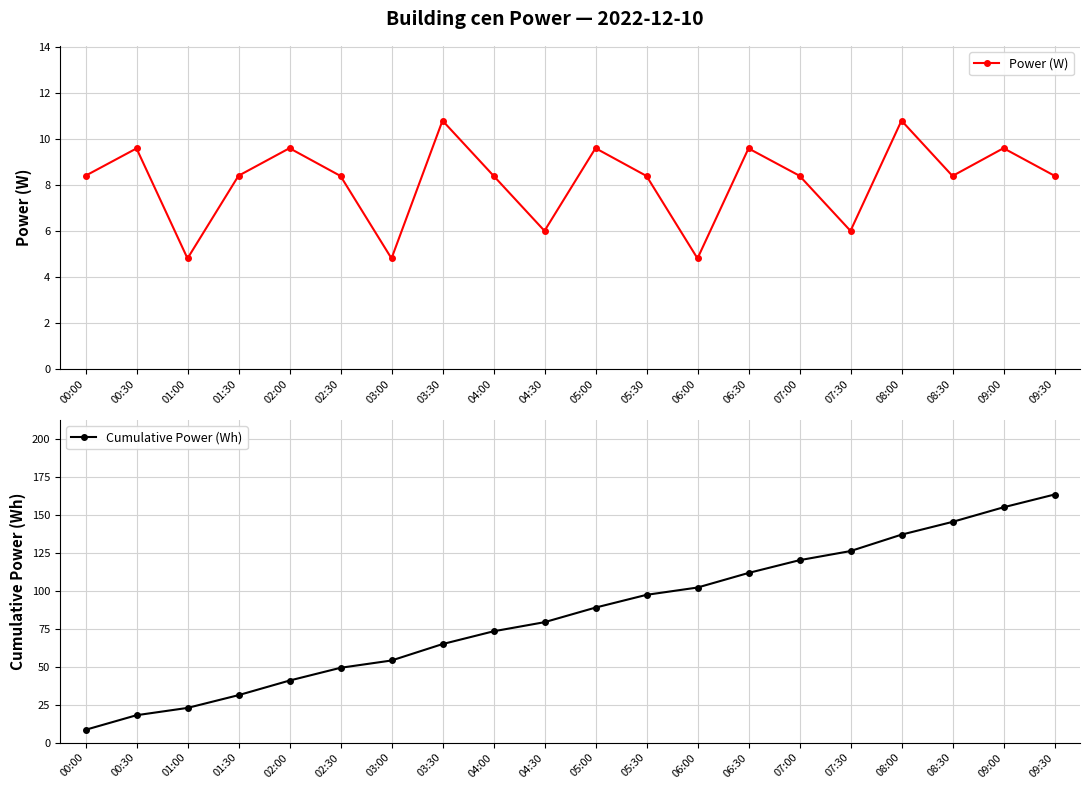

Reading left to right, transcribe all the data shown in this chart.

Power (W): 8.4	9.6	4.8	8.4	9.6	8.4	4.8	10.8	8.4	6.0	9.6	8.4	4.8	9.6	8.4	6.0	10.8	8.4	9.6	8.4
Cumulative Power (Wh): 8.4	18.0	22.8	31.2	40.8	49.2	54.0	64.8	73.2	79.2	88.8	97.2	102.0	111.6	120.0	126.0	136.8	145.2	154.8	163.2